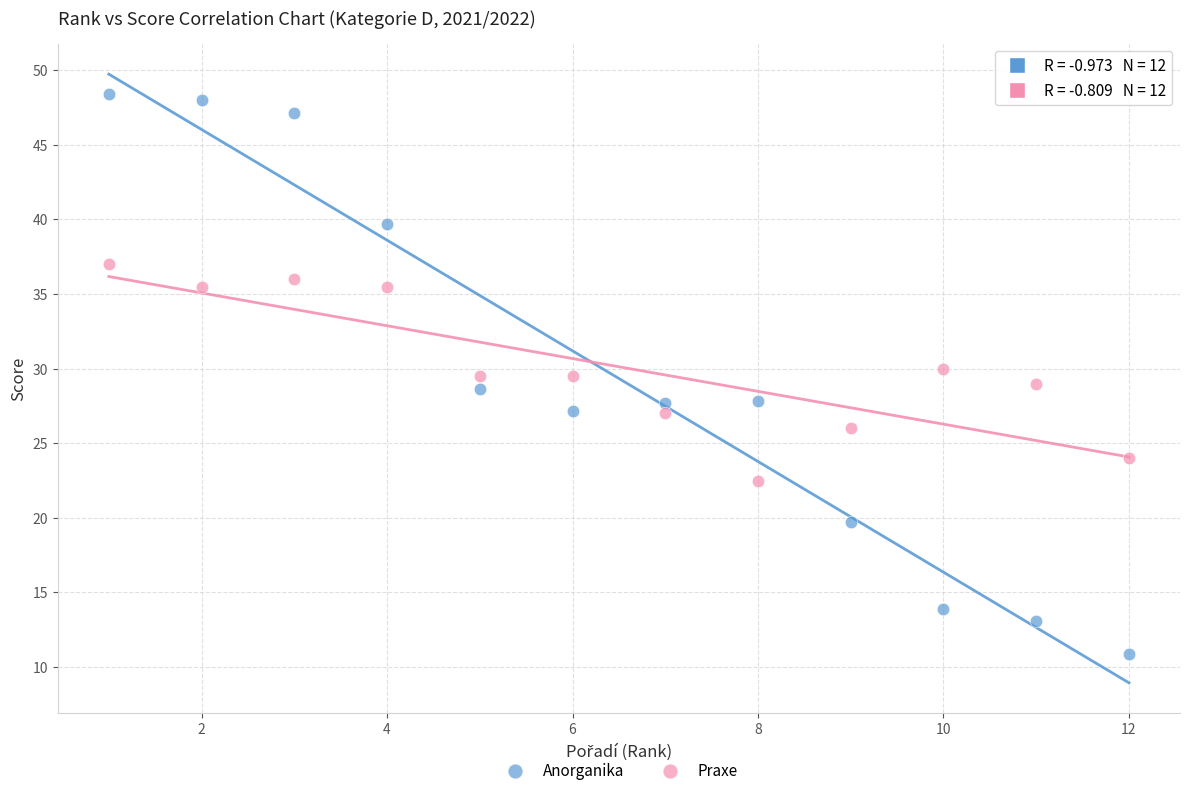

Across all data points, what is the range of Y values (max minus min)?

37.5